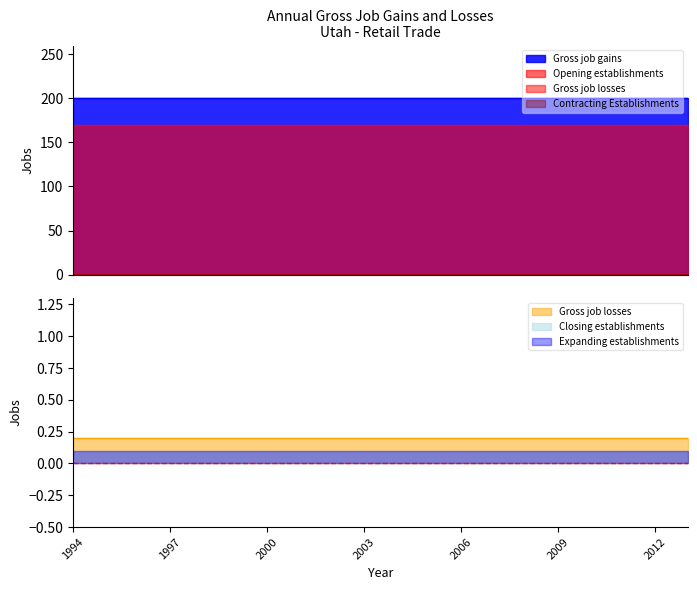

True or false: Gross job losses and Expanding establishments cross at least once.

False